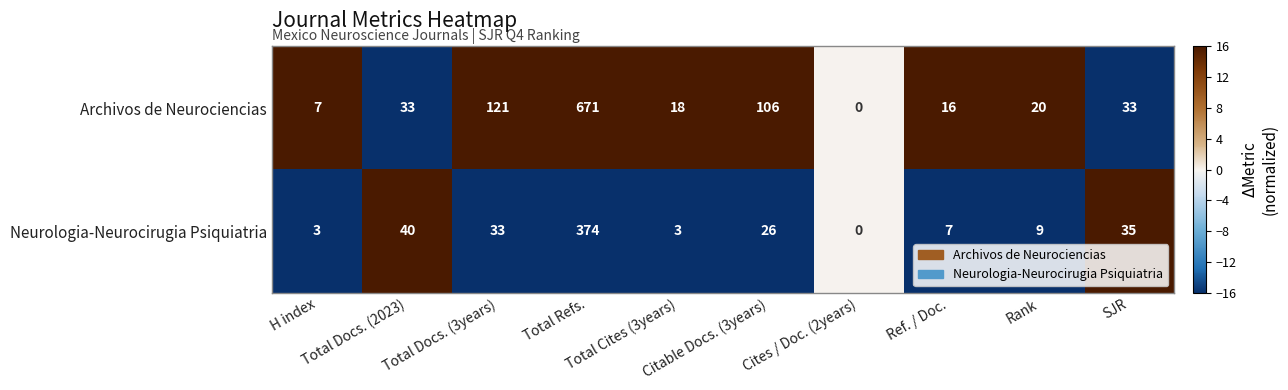

At which category is the sum across all series the highest?

Total Refs.